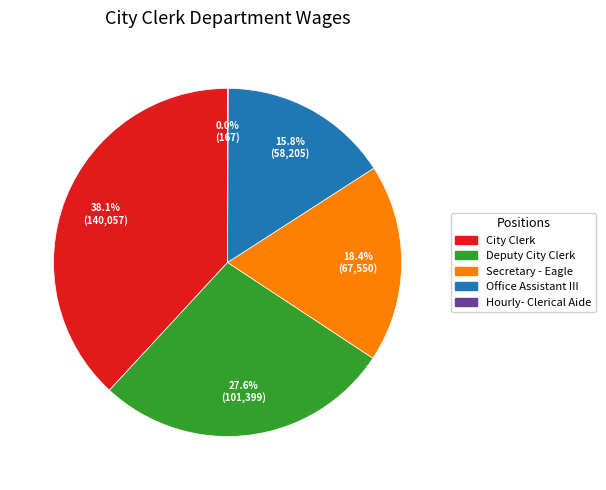

To the nearest percent, what is the difference between the Office Assistant III and City Clerk slice percentages?

22%